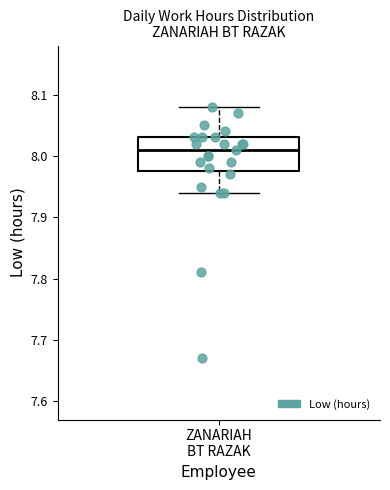

Transcribe this box plot: give where the median line is, the range the box spans, and where the two whiskers end, as read against the y-axis. The values are not printed on the chart, so give them approximately, as read against the axis.

median 8.01, box 7.98 to 8.03, whiskers 7.94 to 8.08